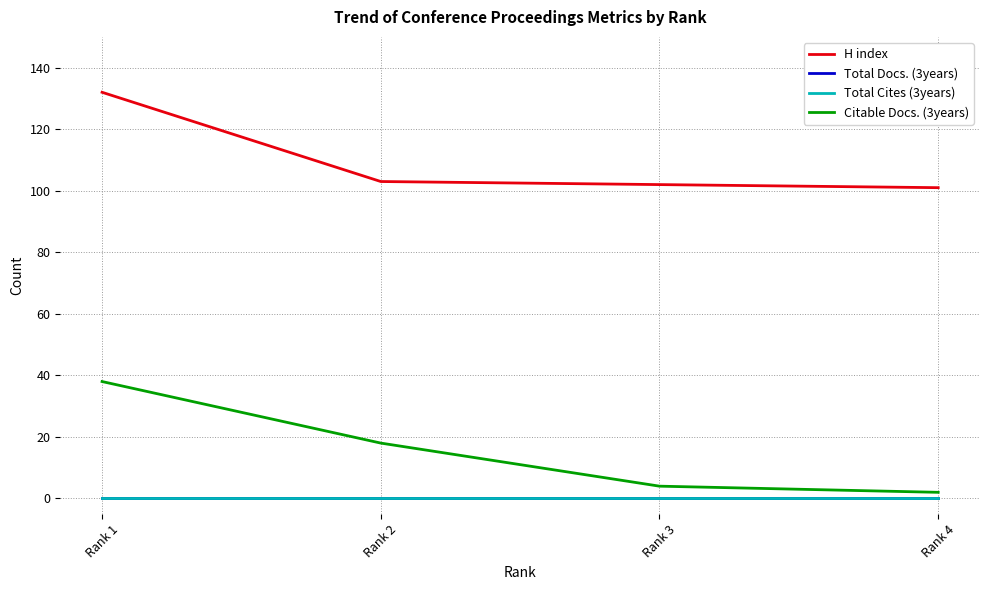

Rank the categories by Total Cites (3years) value from lowest to highest.

Rank 1, Rank 2, Rank 3, Rank 4